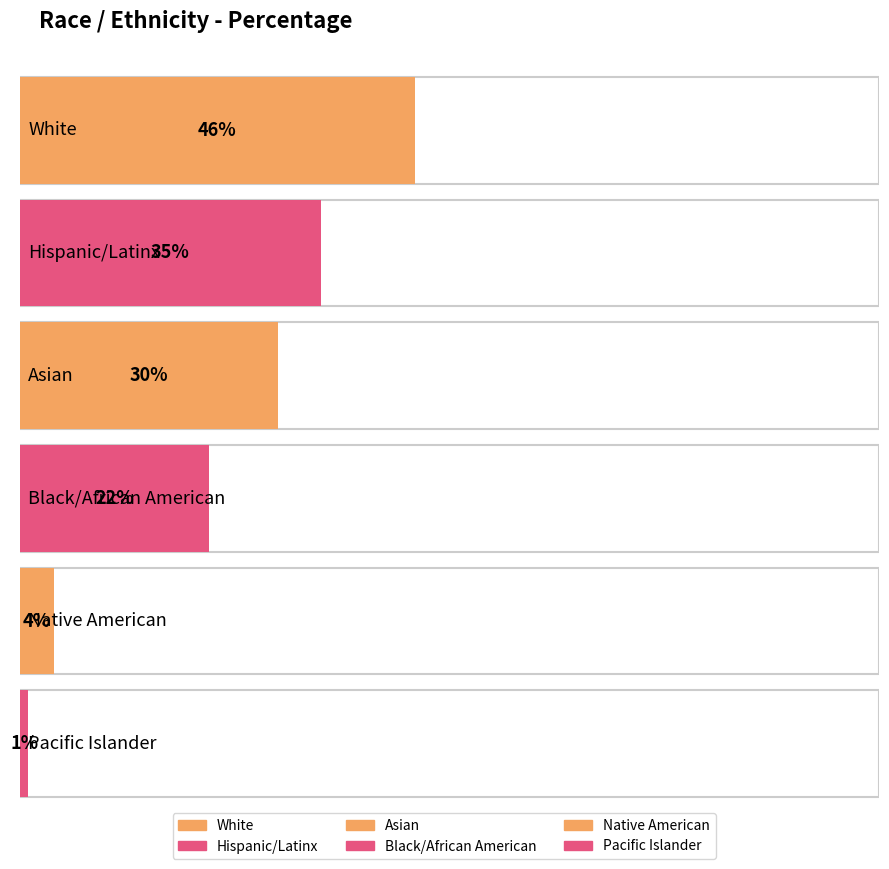

The chart shows a value of 52 at Asian. True or false?

False